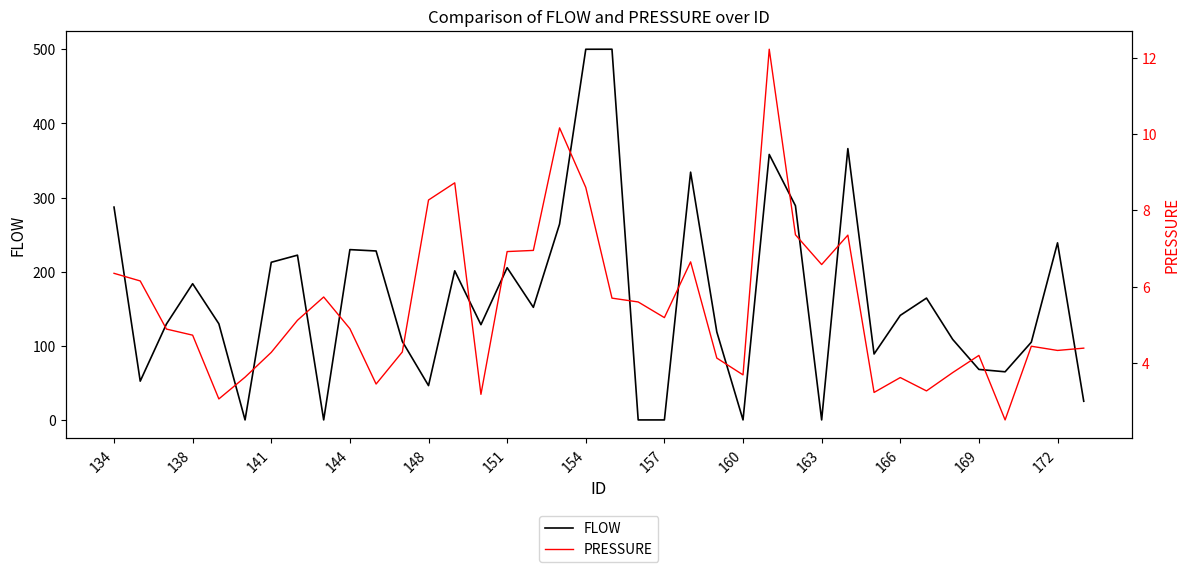

What are all the series names shown in the legend?

FLOW, PRESSURE